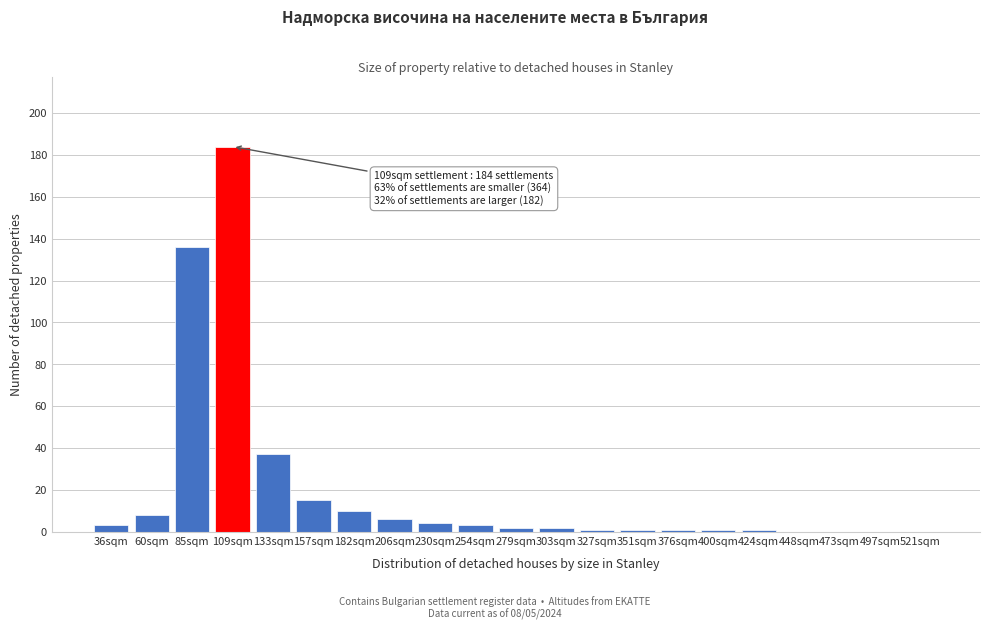

Reading left to right, extract all data points from this chart.

36sqm=3	60sqm=8	85sqm=136	109sqm=184	133sqm=37	157sqm=15	182sqm=10	206sqm=6	230sqm=4	254sqm=3	279sqm=2	303sqm=2	327sqm=1	351sqm=1	376sqm=1	400sqm=1	424sqm=1	448sqm=0	473sqm=0	497sqm=0	521sqm=0